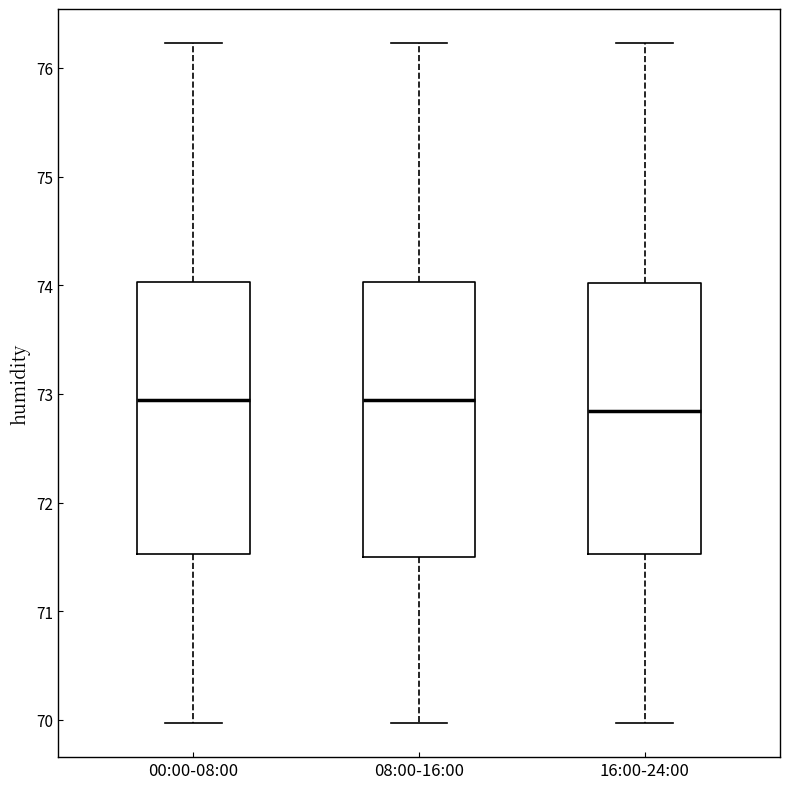

Reading left to right, transcribe this box plot: for each box, give where its median line is, the range the box spans, and where its two whiskers end, as read against the y-axis. The values are not printed on the chart, so give them approximately, as read against the axis.

00:00-08:00: median 72.9, box 71.5 to 74.0, whiskers 70.0 to 76.2
08:00-16:00: median 72.9, box 71.5 to 74.0, whiskers 70.0 to 76.2
16:00-24:00: median 72.8, box 71.5 to 74.0, whiskers 70.0 to 76.2